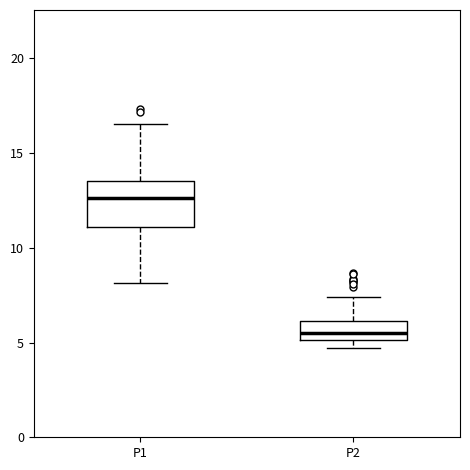

Reading left to right, read every box against the y-axis: the position of its median line, the range the box covers, and the ends of its whiskers. The values are not printed on the chart, so give them approximately, as read against the axis.

P1: median 12.5, box 11.0 to 13.5, whiskers 8.0 to 16.5
P2: median 5.5, box 5.0 to 6.0, whiskers 4.5 to 7.5